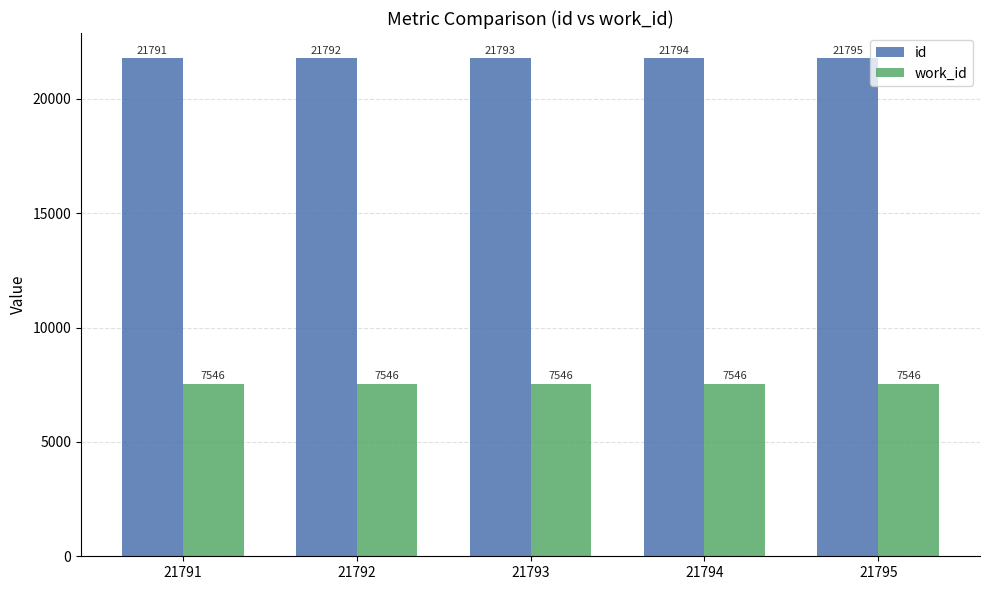

Reading right to left, extract all data points from this chart.

id: 21795=21795	21794=21794	21793=21793	21792=21792	21791=21791
work_id: 21795=7546	21794=7546	21793=7546	21792=7546	21791=7546